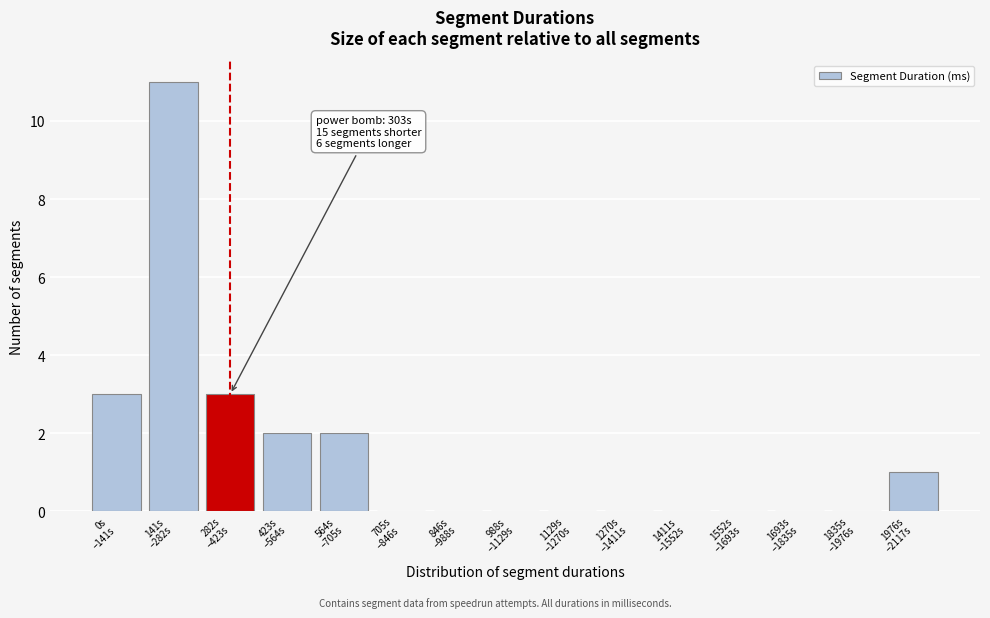

What is the sum of all values?

22